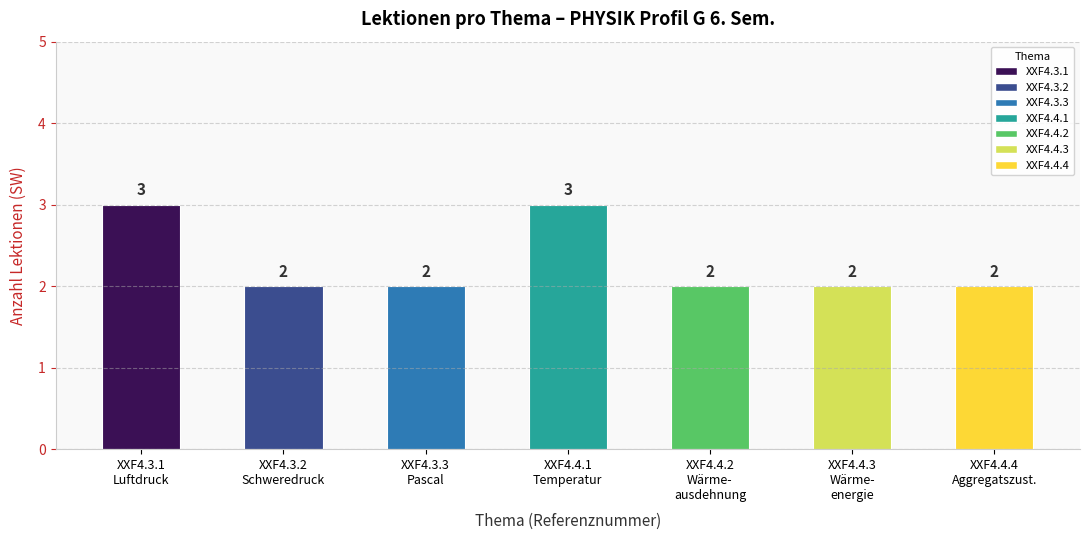

How many distinct data groups are displayed?

1